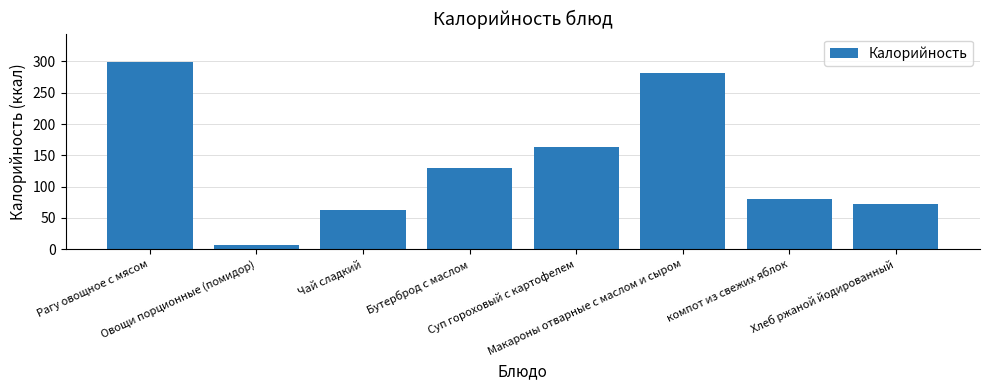

Count the number of data series in this chart.

1